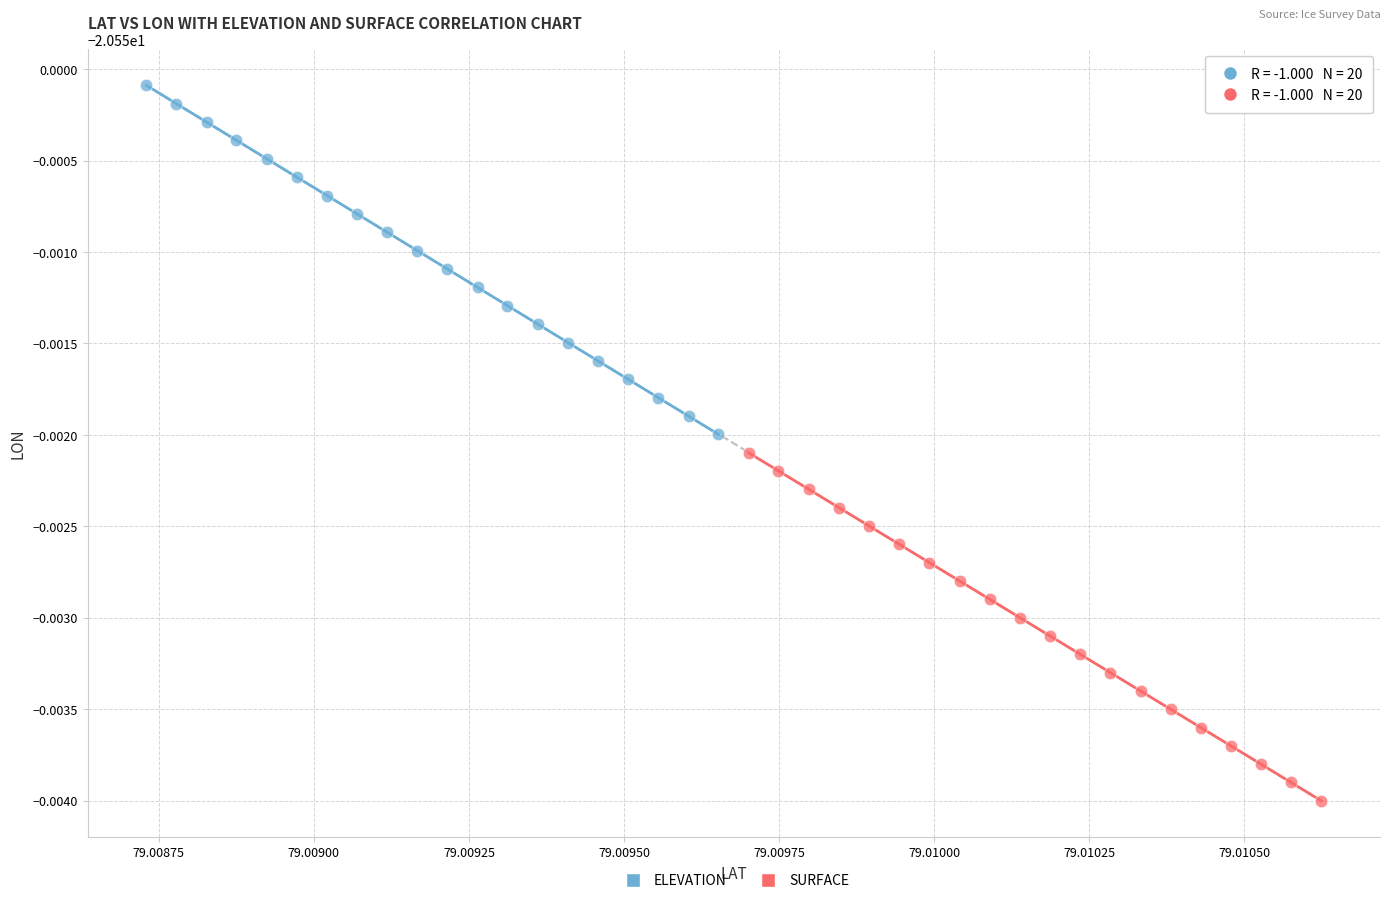

Which series has the largest Y range (max minus min)?

ELEVATION